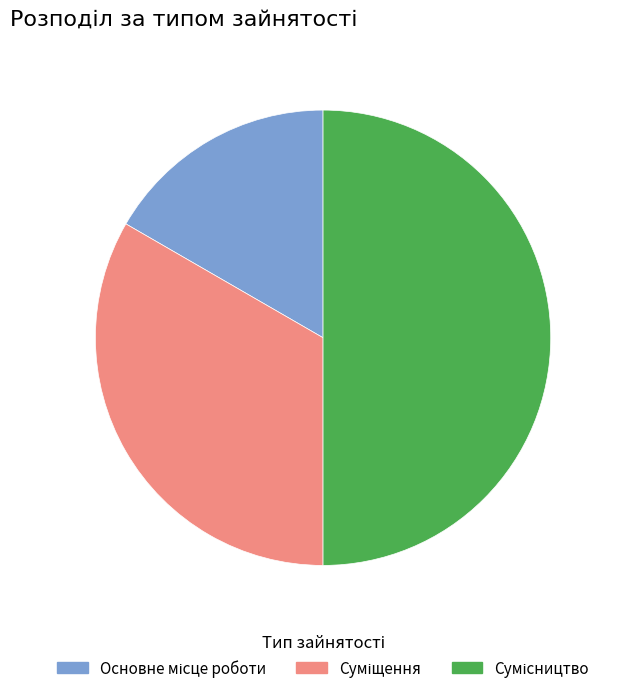

How many segments does this pie chart have?

3